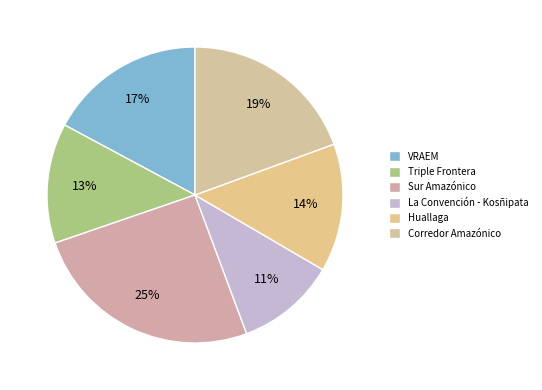

To the nearest percent, what is the difference between the Triple Frontera and La Convención - Kosñipata slice percentages?

2%